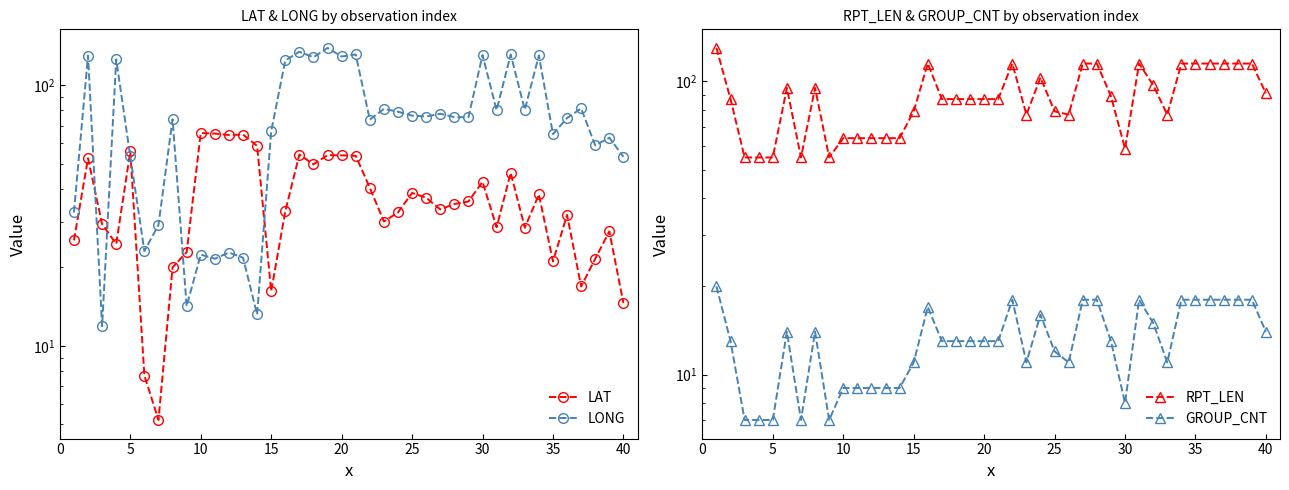

Which series has the largest range (max minus min)?

LONG